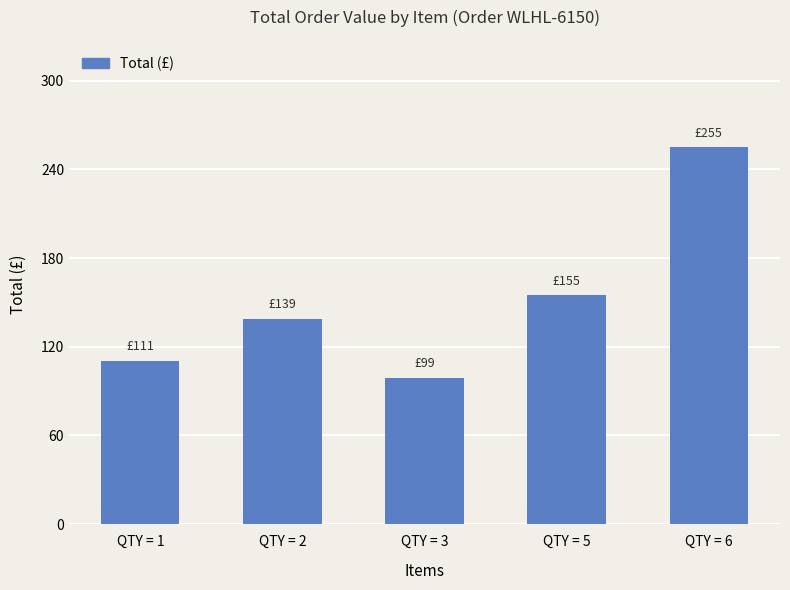

What is the value of the 1st bar from the left?

110.5